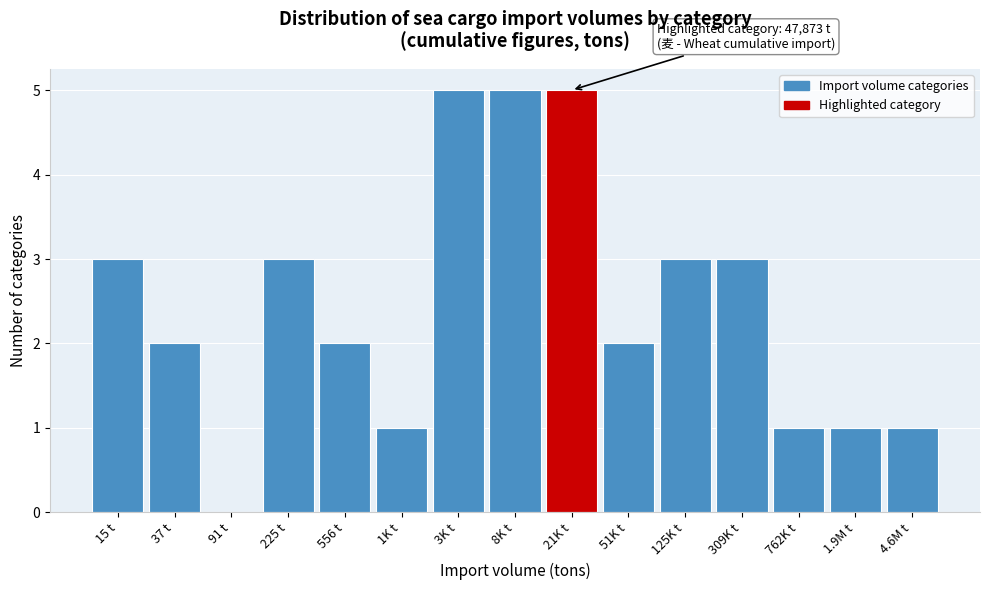

Reading right to left, transcribe all the data shown in this chart.

4.6M t=1	1.9M t=1	762K t=1	309K t=3	125K t=3	51K t=2	21K t=5	8K t=5	3K t=5	1K t=1	556 t=2	225 t=3	91 t=0	37 t=2	15 t=3